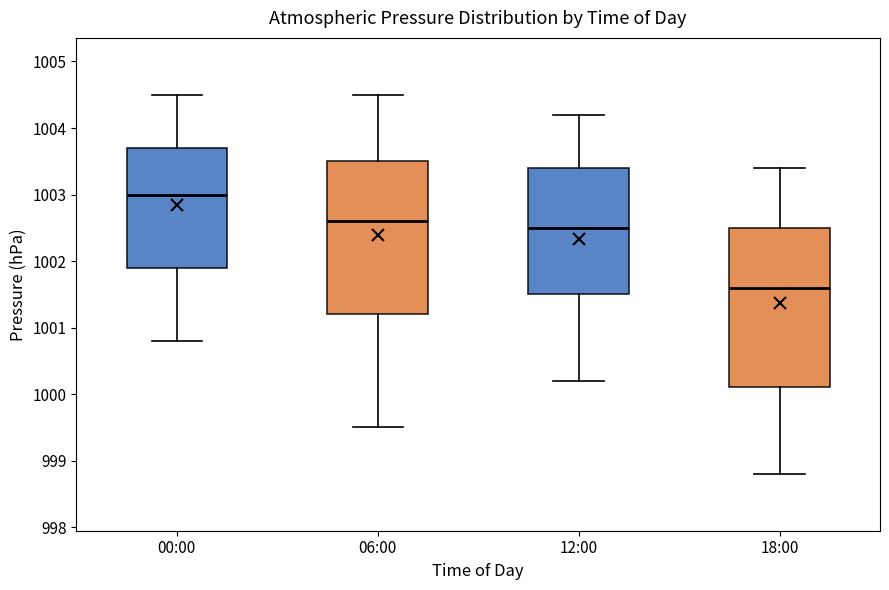

Reading left to right, read every box against the y-axis: the position of its median line, the range the box covers, and the ends of its whiskers. The values are not printed on the chart, so give them approximately, as read against the axis.

00:00: median 1003.0, box 1001.9 to 1003.7, whiskers 1000.8 to 1004.5
06:00: median 1002.6, box 1001.2 to 1003.5, whiskers 999.5 to 1004.5
12:00: median 1002.5, box 1001.5 to 1003.4, whiskers 1000.2 to 1004.2
18:00: median 1001.6, box 1000.1 to 1002.5, whiskers 998.8 to 1003.4